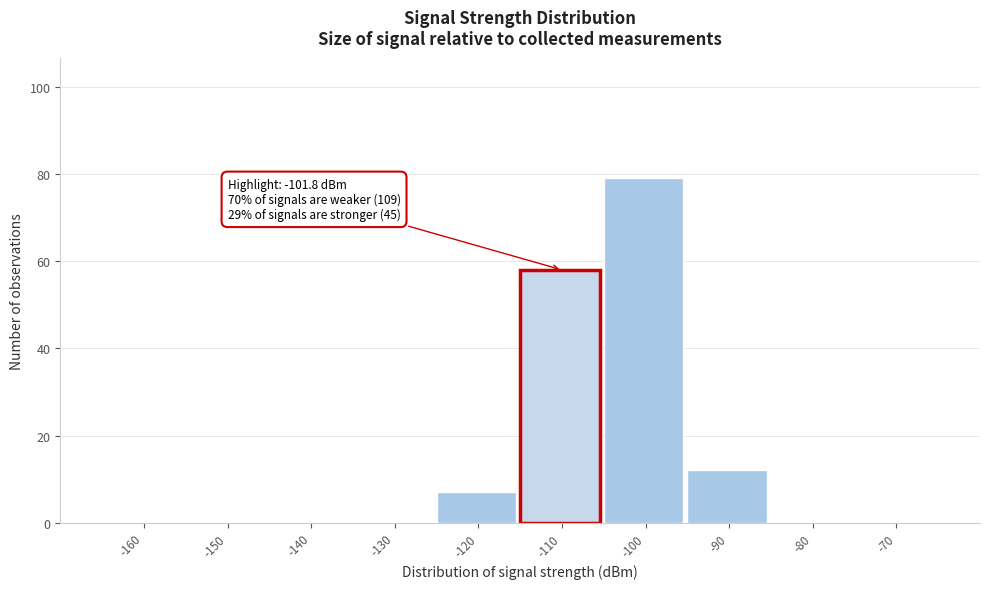

Reading left to right, transcribe all the data shown in this chart.

-160=0	-150=0	-140=0	-130=0	-120=7	-110=58	-100=79	-90=12	-80=0	-70=0